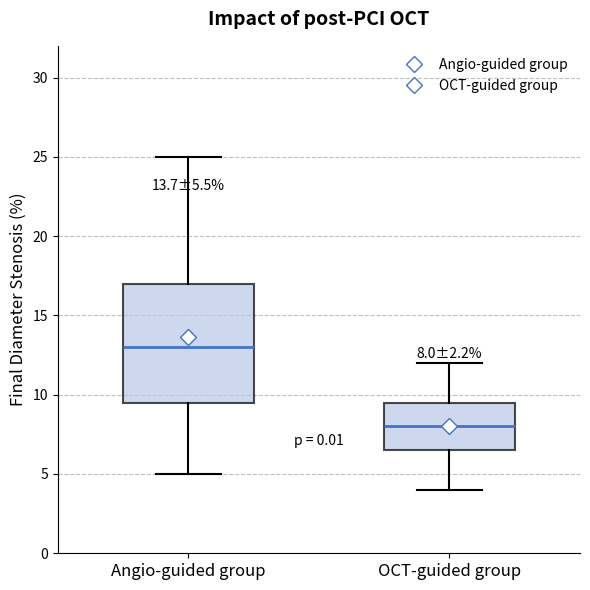

Which box has the highest median line?

Angio-guided group